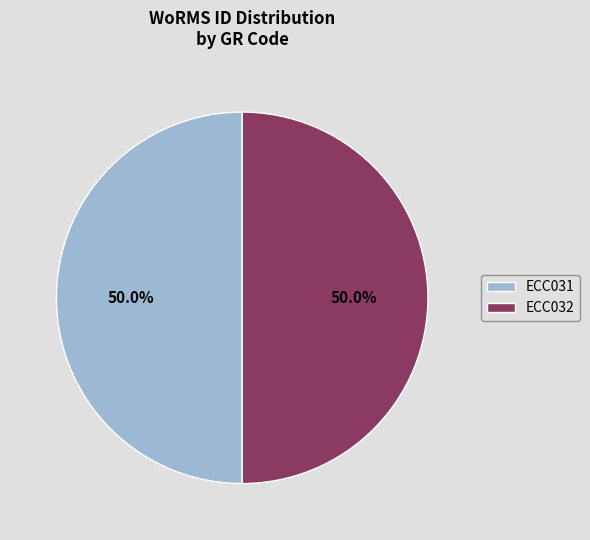

To the nearest percent, what percentage of the pie is ECC032?

50%